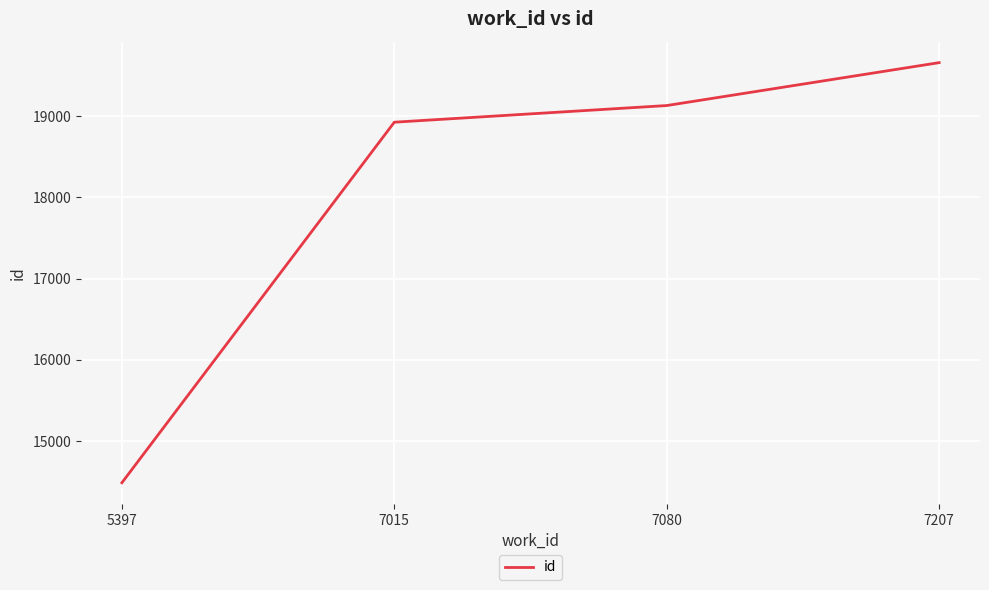

List the labels in order of value, largest first.

7207, 7080, 7015, 5397